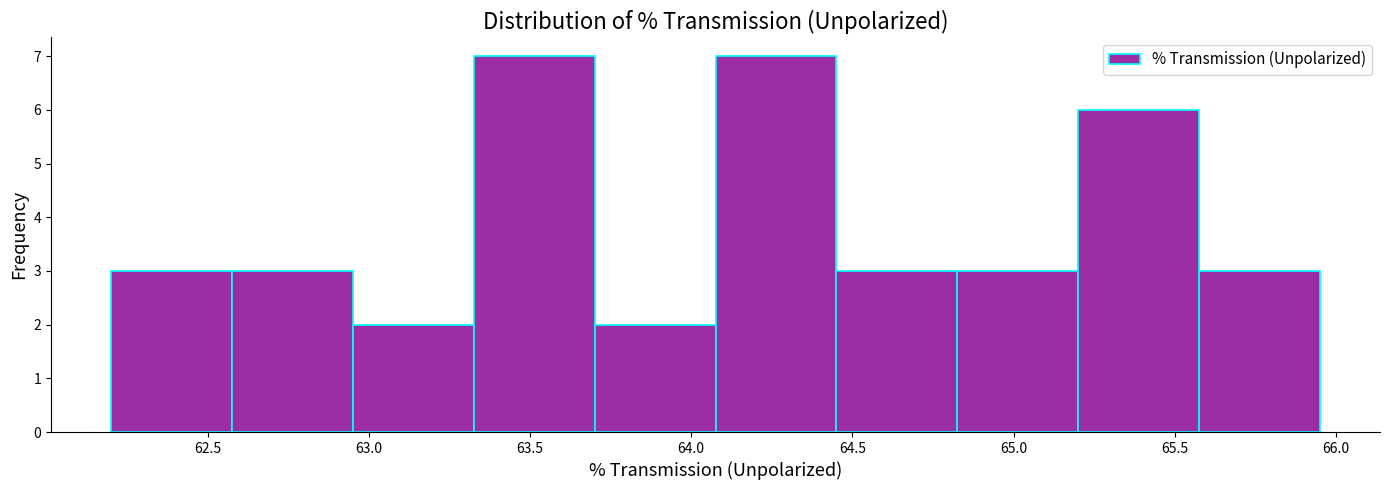

Reading left to right, transcribe this chart: for each bar, give the range it covers on the x-axis and its height. Neither the bar edges nor the heights are printed on the chart, so give them approximately, as read against the axes.

62.20 to 62.60: 3
62.60 to 62.95: 3
62.95 to 63.35: 2
63.35 to 63.70: 7
63.70 to 64.10: 2
64.10 to 64.45: 7
64.45 to 64.80: 3
64.80 to 65.20: 3
65.20 to 65.55: 6
65.55 to 65.95: 3